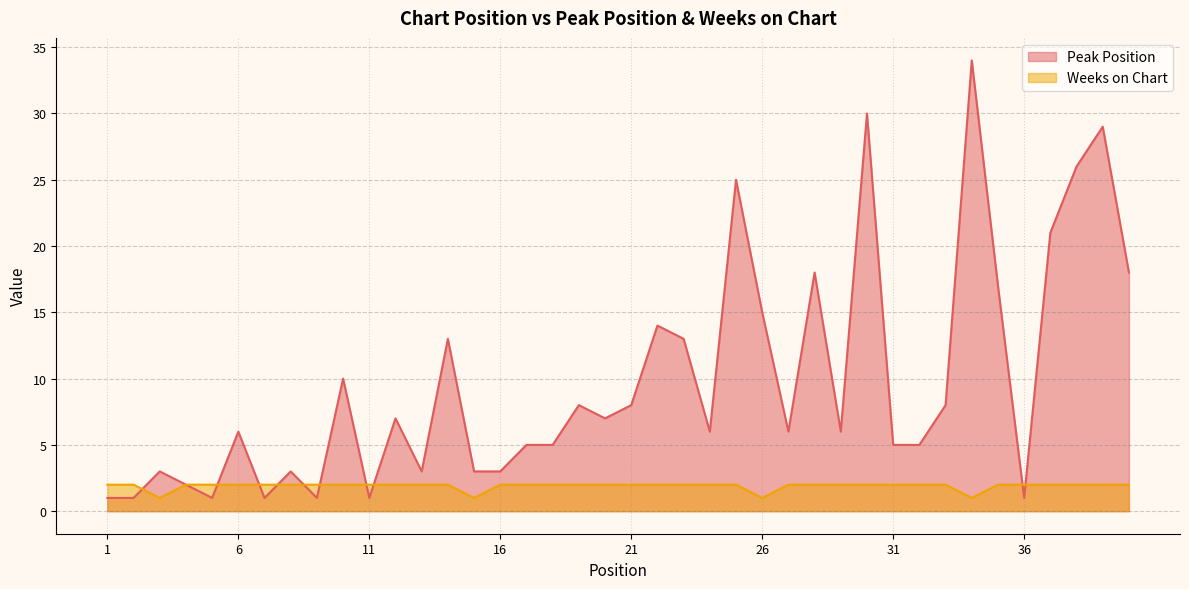

How many Weeks on Chart values are between 2 and 3?

36